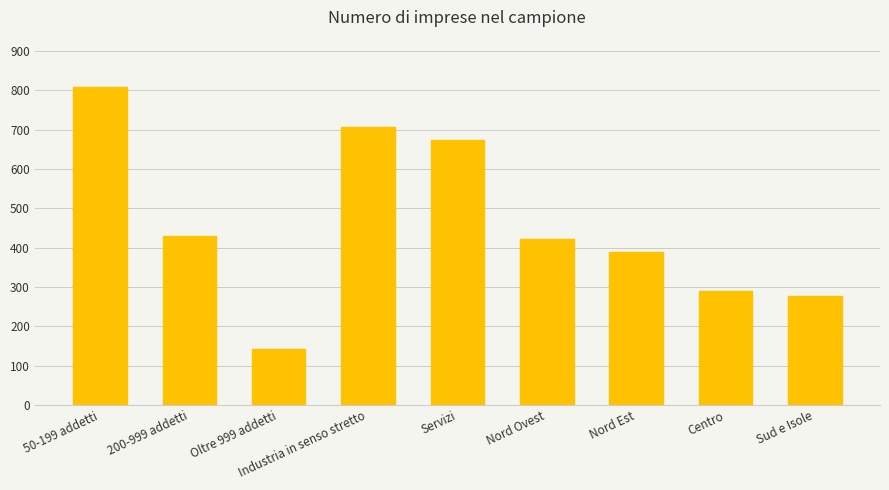

What is the sum of the values at 50-199 addetti and Industria in senso stretto?

1514